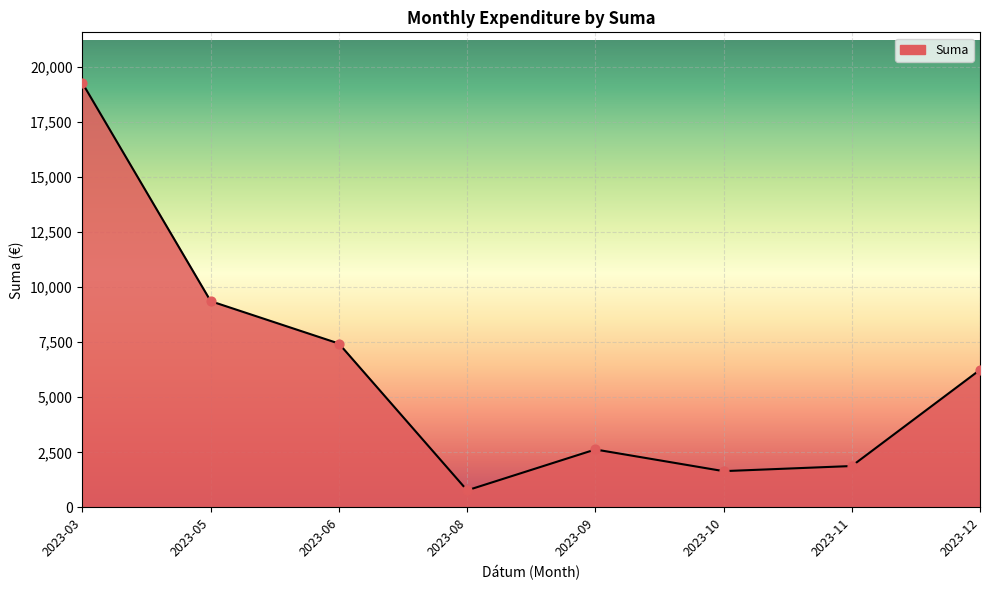

Which has a higher value, 2023-11 or 2023-03?

2023-03